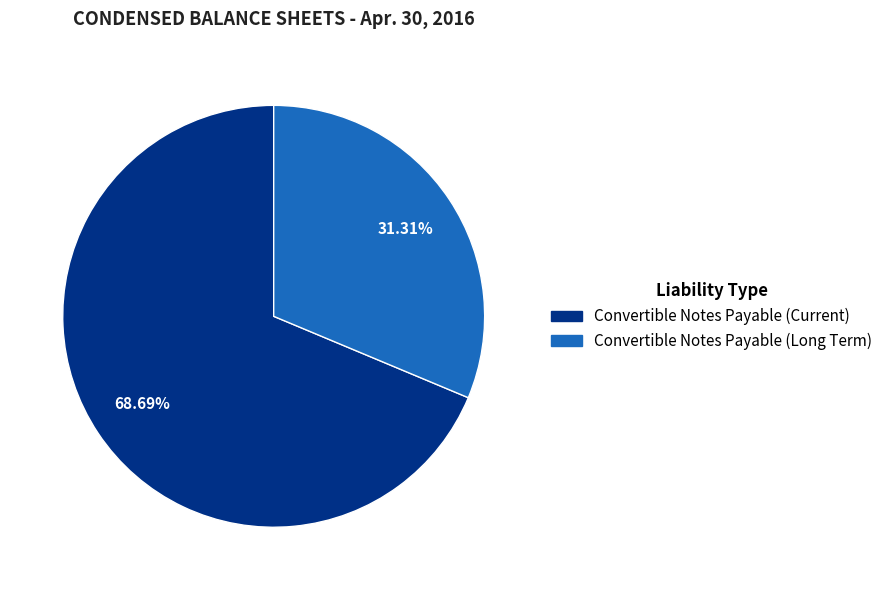

What percentage do Convertible Notes Payable (Long Term) and Convertible Notes Payable (Current) together represent?

100.0%